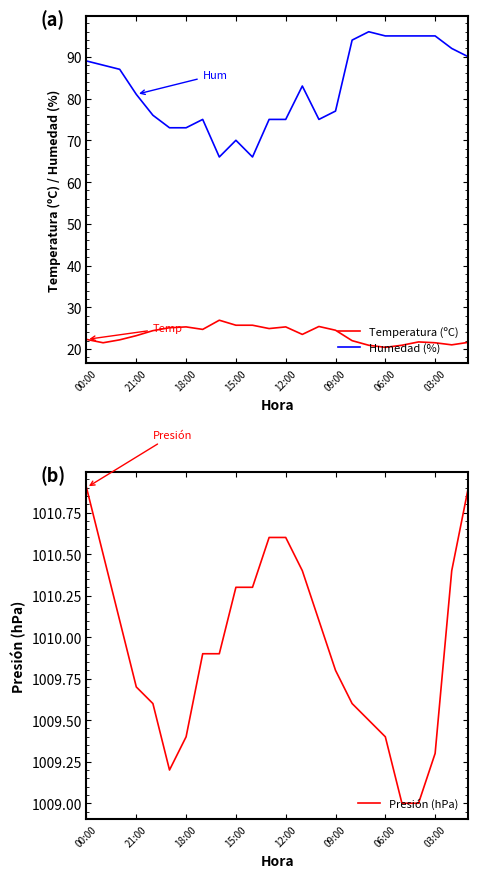

True or false: Temperatura (ºC) has more than 1 points higher than both neighbors.

True